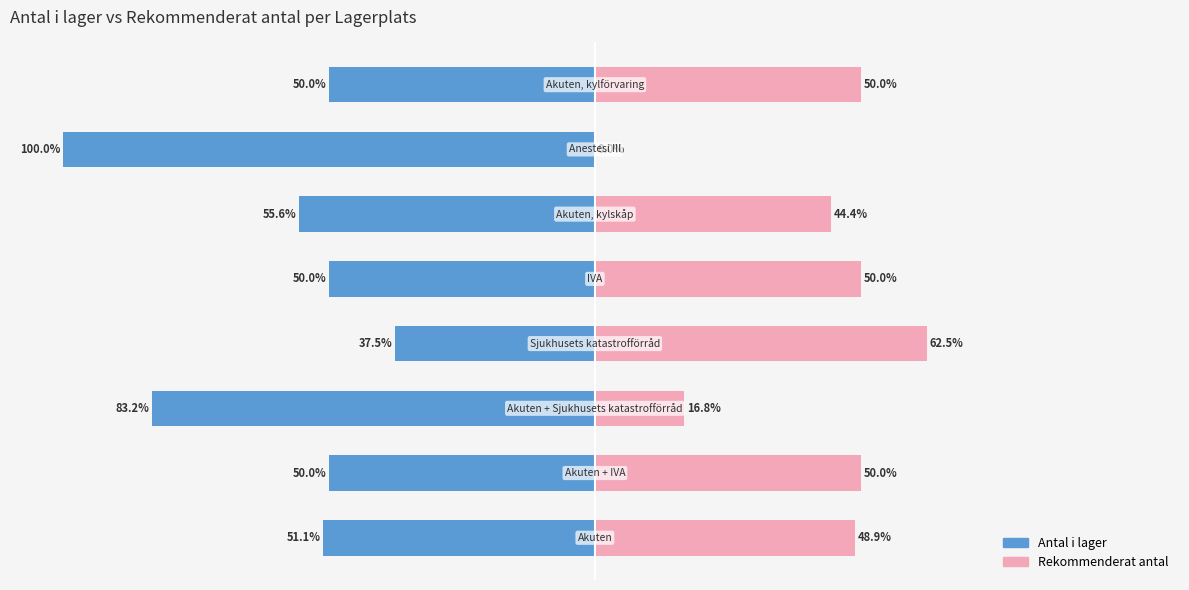

What is the difference between the second highest and second lowest values in the Rekommenderat antal series?

33.2